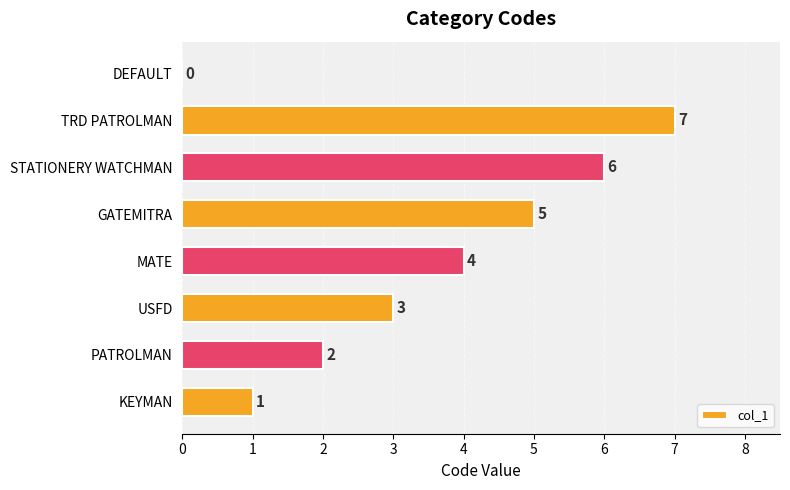

What is the ratio of the value at GATEMITRA to the value at STATIONERY WATCHMAN?

0.8